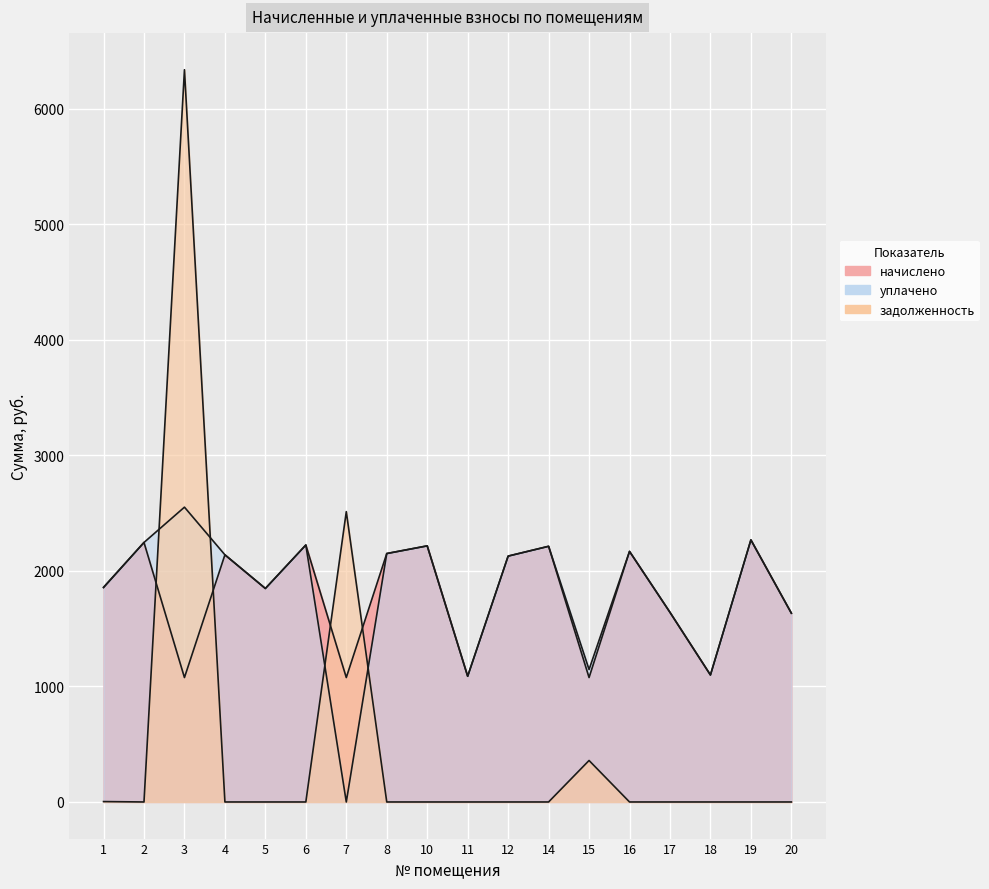

Which series has the largest total across all categories?

уплачено